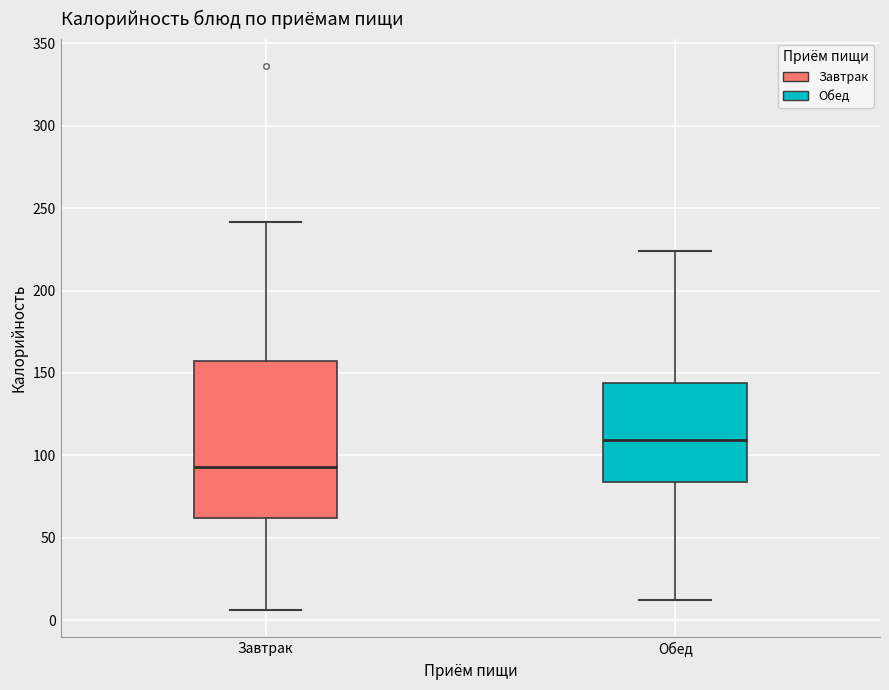

Which box has the lowest median line?

Завтрак